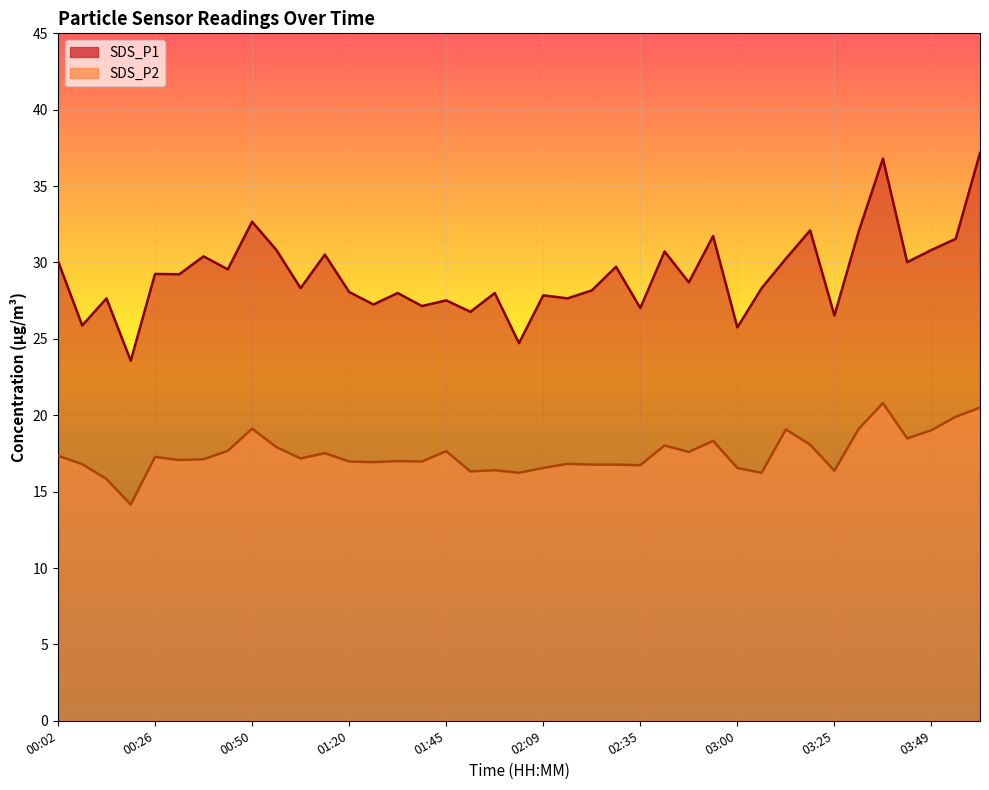

At which category does SDS_P2 reach its first local peak?

00:26